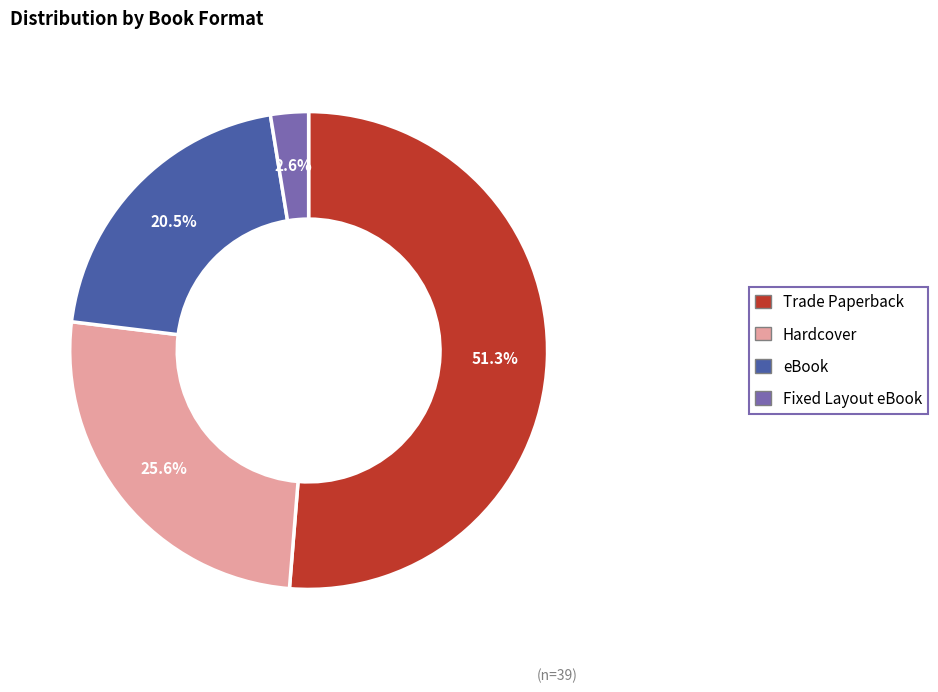

Which slice is the smallest?

Fixed Layout eBook